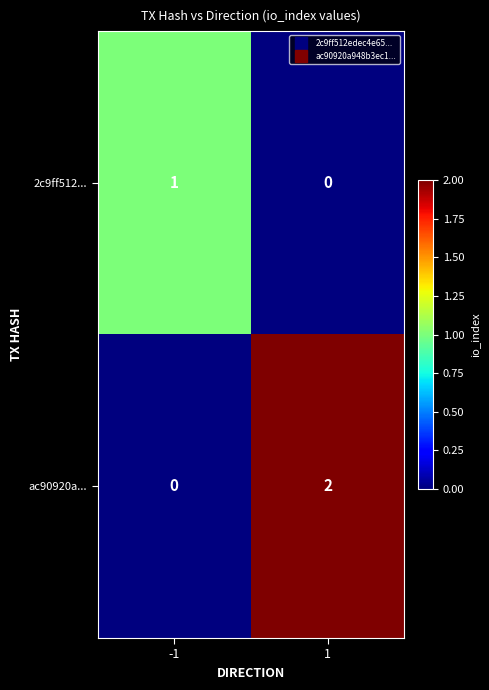

Is it true that 2c9ff512... equals 1 at -1?

True